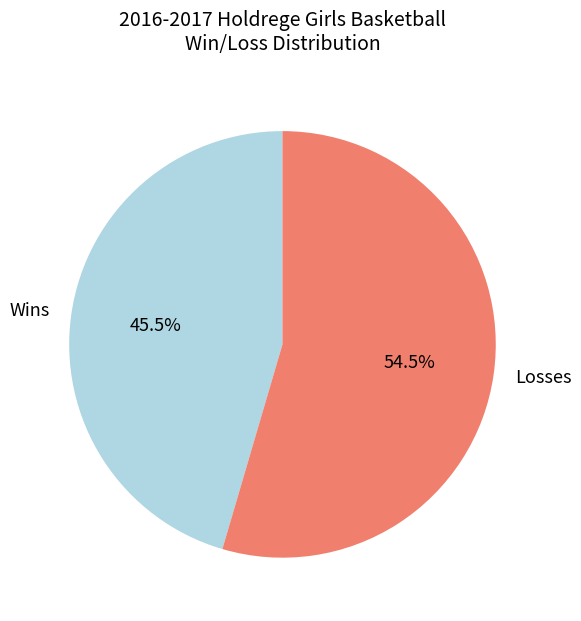

What is the largest slice in the pie chart?

Losses